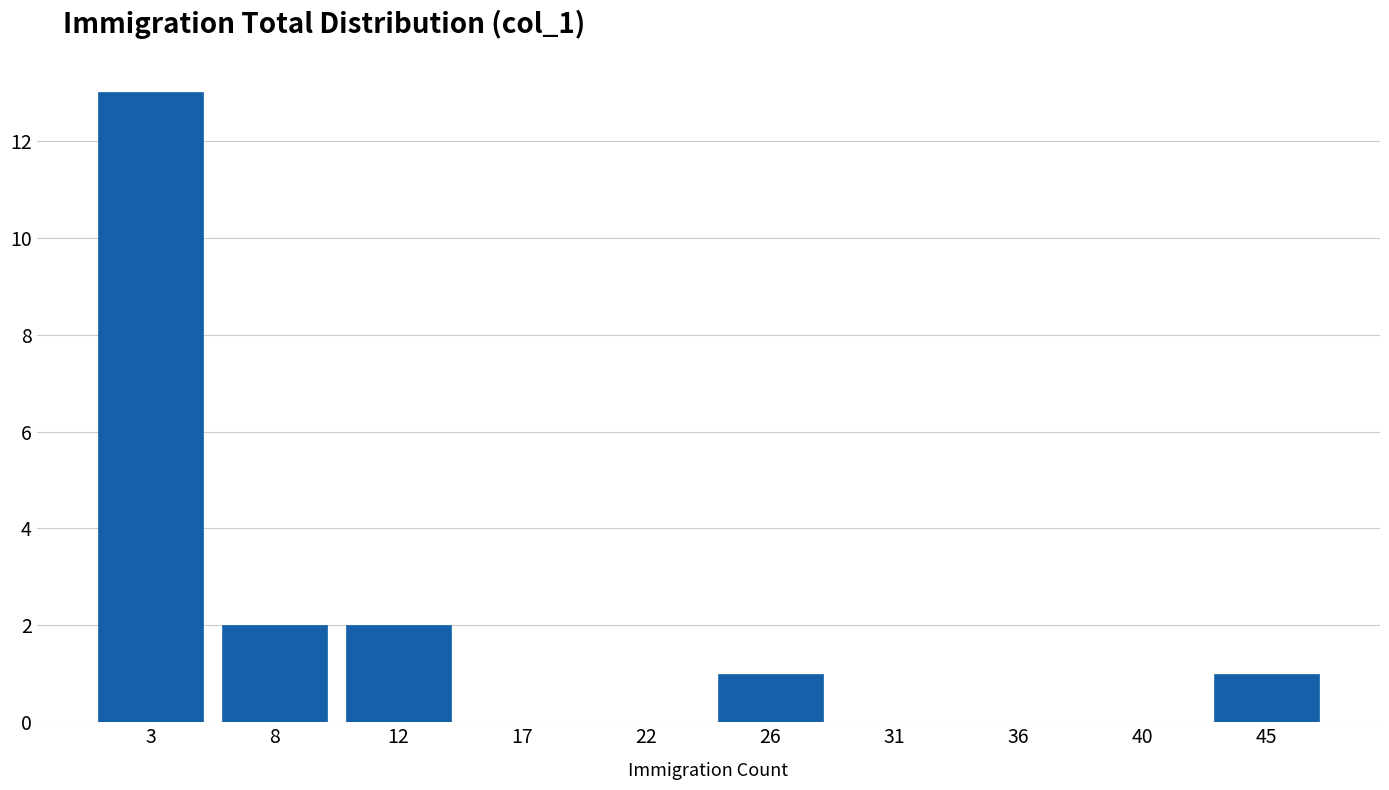

Reading right to left, list all the values displayed in this chart.

45=1	40=0	36=0	31=0	26=1	22=0	17=0	12=2	8=2	3=13